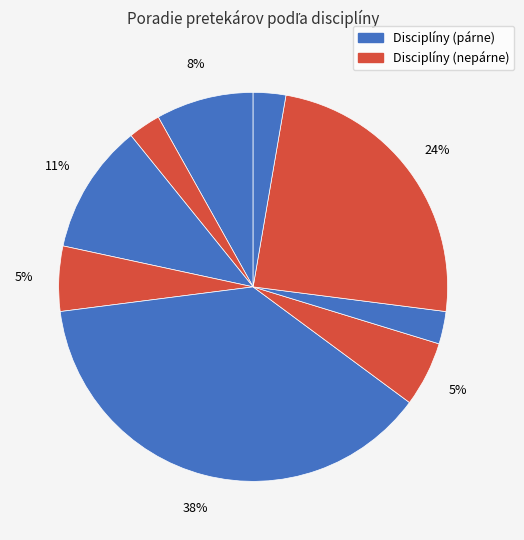

Count the number of slices in the pie.

9